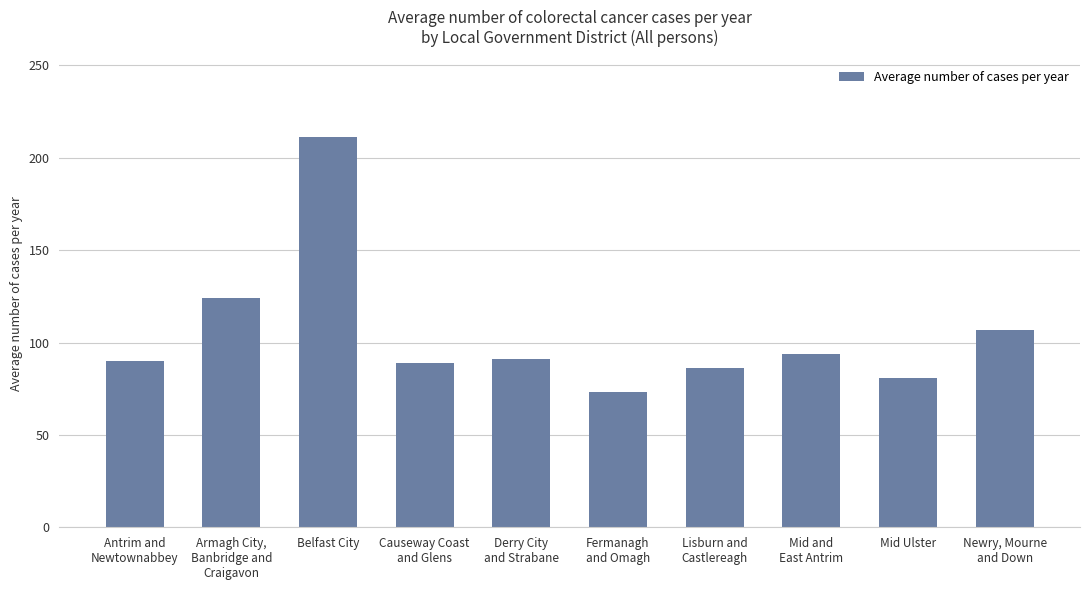

What is the ratio of the value at Armagh City,
Banbridge and
Craigavon to the value at Newry, Mourne
and Down?

1.2